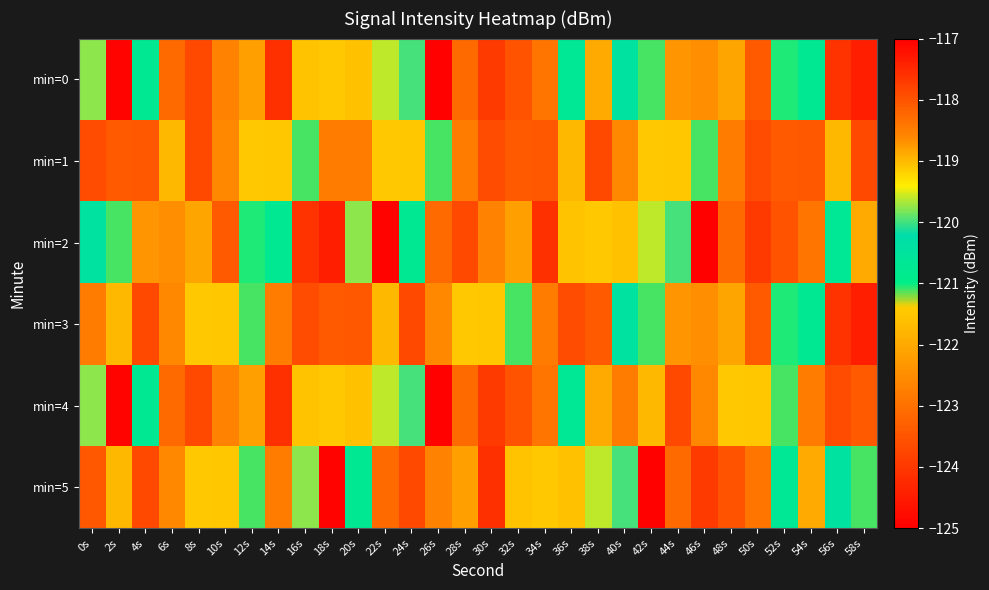

Reading right to left, transcribe all the data shown in this chart.

min=0: 58s=-124.5	56s=-124.1	54s=-120.8	52s=-121.0	50s=-123.4	48s=-122.1	46s=-122.5	44s=-122.4	42s=-121.1	40s=-120.5	38s=-122.0	36s=-120.7	34s=-122.9	32s=-123.5	30s=-124.0	28s=-118.3	26s=-117.1	24s=-120.0	22s=-119.6	20s=-121.6	18s=-121.4	16s=-121.6	14s=-124.1	12s=-122.2	10s=-122.7	8s=-123.7	6s=-123.1	4s=-120.8	2s=-124.9	0s=-119.8
min=1: 58s=-123.7	56s=-121.7	54s=-123.4	52s=-123.4	50s=-123.6	48s=-122.8	46s=-121.1	44s=-121.5	42s=-121.4	40s=-122.6	38s=-123.7	36s=-121.7	34s=-123.4	32s=-123.4	30s=-123.6	28s=-122.8	26s=-121.1	24s=-121.5	22s=-121.4	20s=-122.8	18s=-122.8	16s=-121.1	14s=-121.5	12s=-121.4	10s=-122.6	8s=-123.7	6s=-121.7	4s=-123.4	2s=-123.4	0s=-123.6
min=2: 58s=-122.0	56s=-120.7	54s=-122.9	52s=-123.5	50s=-124.0	48s=-118.3	46s=-117.1	44s=-120.0	42s=-119.6	40s=-121.6	38s=-121.4	36s=-121.6	34s=-124.1	32s=-122.2	30s=-122.7	28s=-123.7	26s=-123.1	24s=-120.8	22s=-124.9	20s=-119.8	18s=-124.5	16s=-124.1	14s=-120.8	12s=-121.0	10s=-123.4	8s=-122.1	6s=-122.5	4s=-122.4	2s=-121.1	0s=-120.5
min=3: 58s=-124.5	56s=-124.1	54s=-120.8	52s=-121.0	50s=-123.4	48s=-122.1	46s=-122.5	44s=-122.4	42s=-121.1	40s=-120.5	38s=-123.4	36s=-123.6	34s=-122.8	32s=-121.1	30s=-121.5	28s=-121.4	26s=-122.6	24s=-123.7	22s=-121.7	20s=-123.4	18s=-123.4	16s=-123.6	14s=-122.8	12s=-121.1	10s=-121.5	8s=-121.4	6s=-122.6	4s=-123.7	2s=-121.7	0s=-122.8
min=4: 58s=-123.4	56s=-123.6	54s=-122.8	52s=-121.1	50s=-121.5	48s=-121.4	46s=-122.6	44s=-123.7	42s=-121.7	40s=-122.8	38s=-122.0	36s=-120.7	34s=-122.9	32s=-123.5	30s=-124.0	28s=-118.3	26s=-117.1	24s=-120.0	22s=-119.6	20s=-121.6	18s=-121.4	16s=-121.6	14s=-124.1	12s=-122.2	10s=-122.7	8s=-123.7	6s=-123.1	4s=-120.8	2s=-124.9	0s=-119.8
min=5: 58s=-121.1	56s=-120.5	54s=-122.0	52s=-120.7	50s=-122.9	48s=-123.5	46s=-124.0	44s=-118.3	42s=-117.1	40s=-120.0	38s=-119.6	36s=-121.6	34s=-121.4	32s=-121.6	30s=-124.1	28s=-122.2	26s=-122.7	24s=-123.7	22s=-123.1	20s=-120.8	18s=-124.9	16s=-119.8	14s=-122.8	12s=-121.1	10s=-121.5	8s=-121.4	6s=-122.6	4s=-123.7	2s=-121.7	0s=-123.4